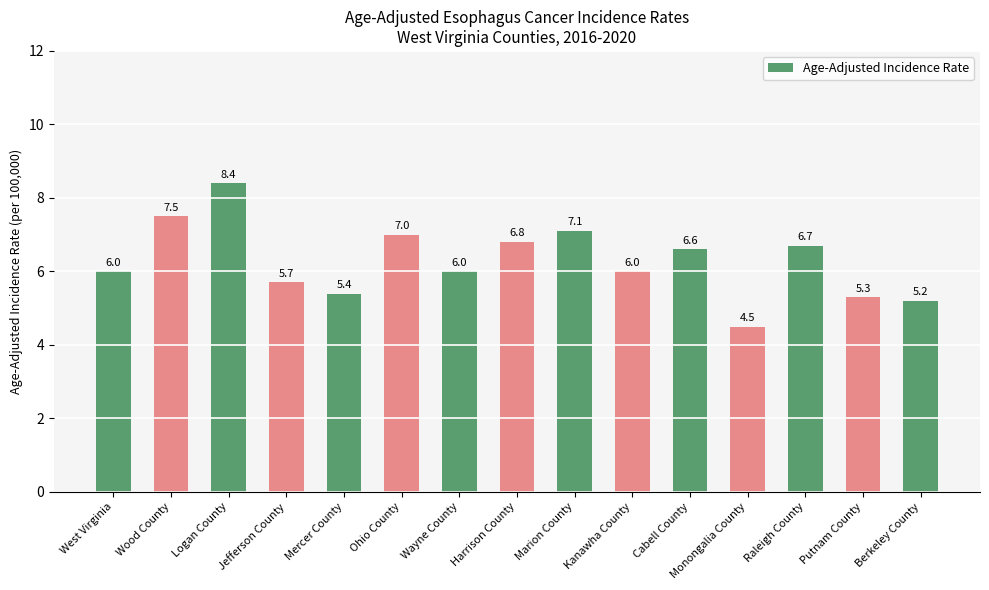

What is the label of the 12th bar from the left?

Monongalia County